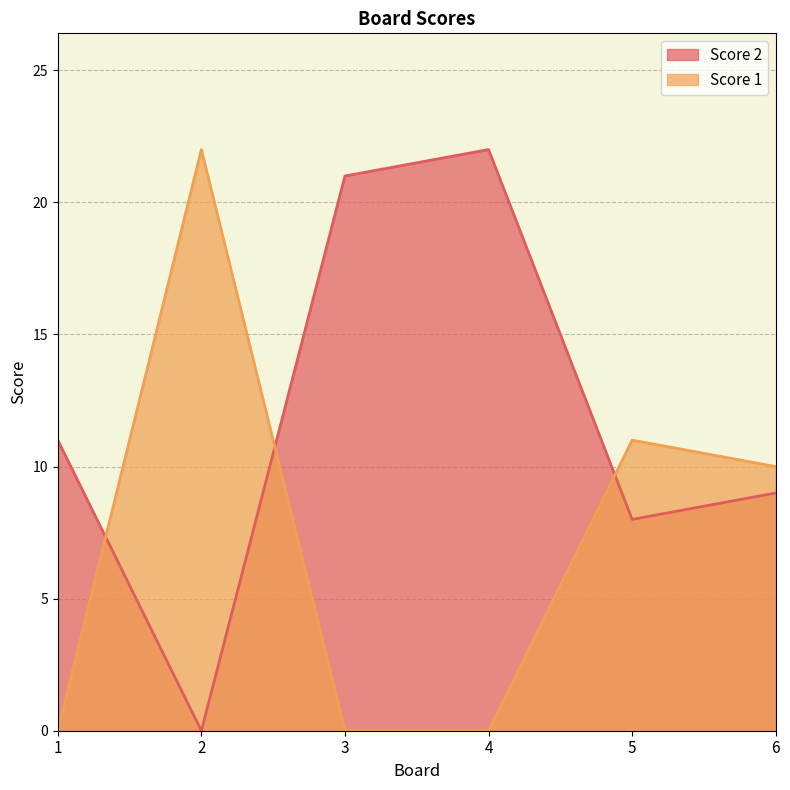

Where is the first local maximum for Score 1?

2